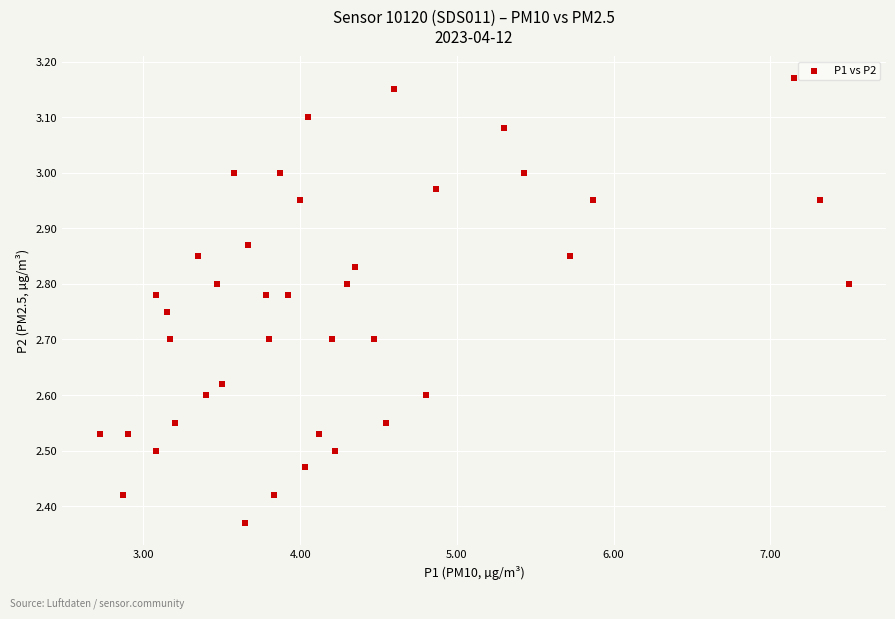

What is the range of X values (max minus min)?

4.8